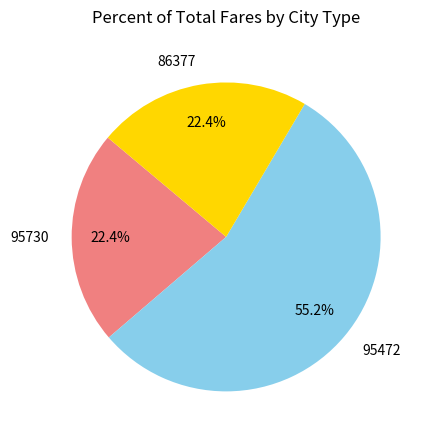

Which slice is the largest?

95472